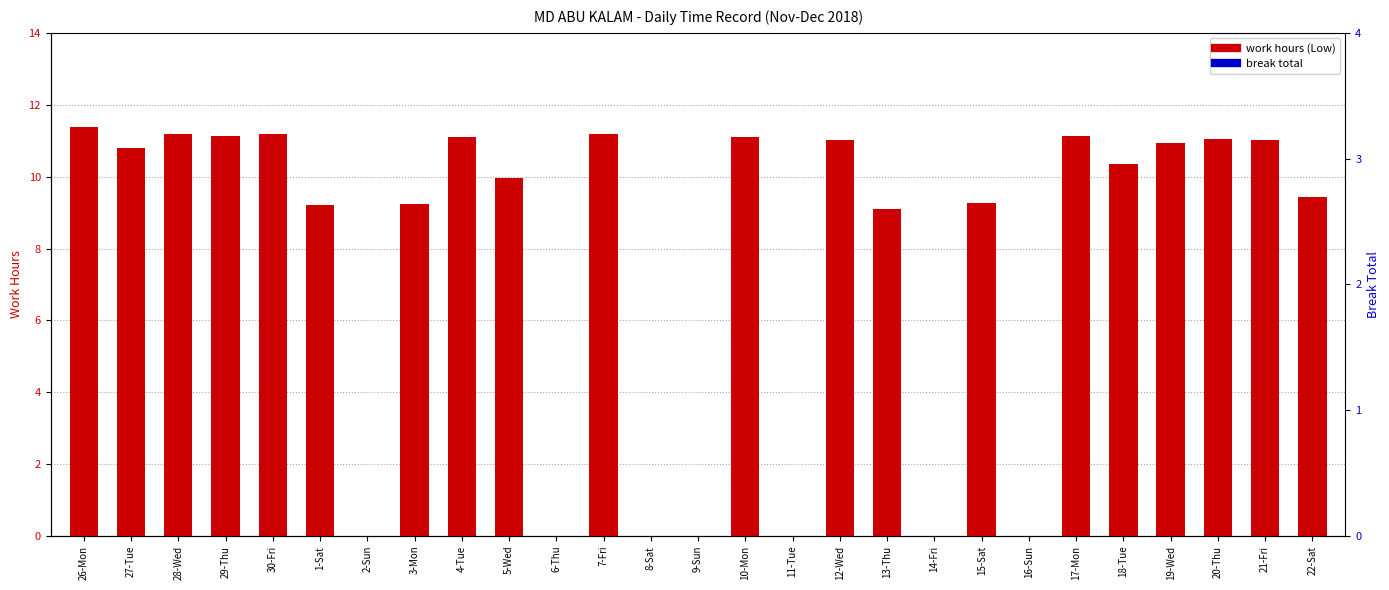

How many bars are there in total?

54